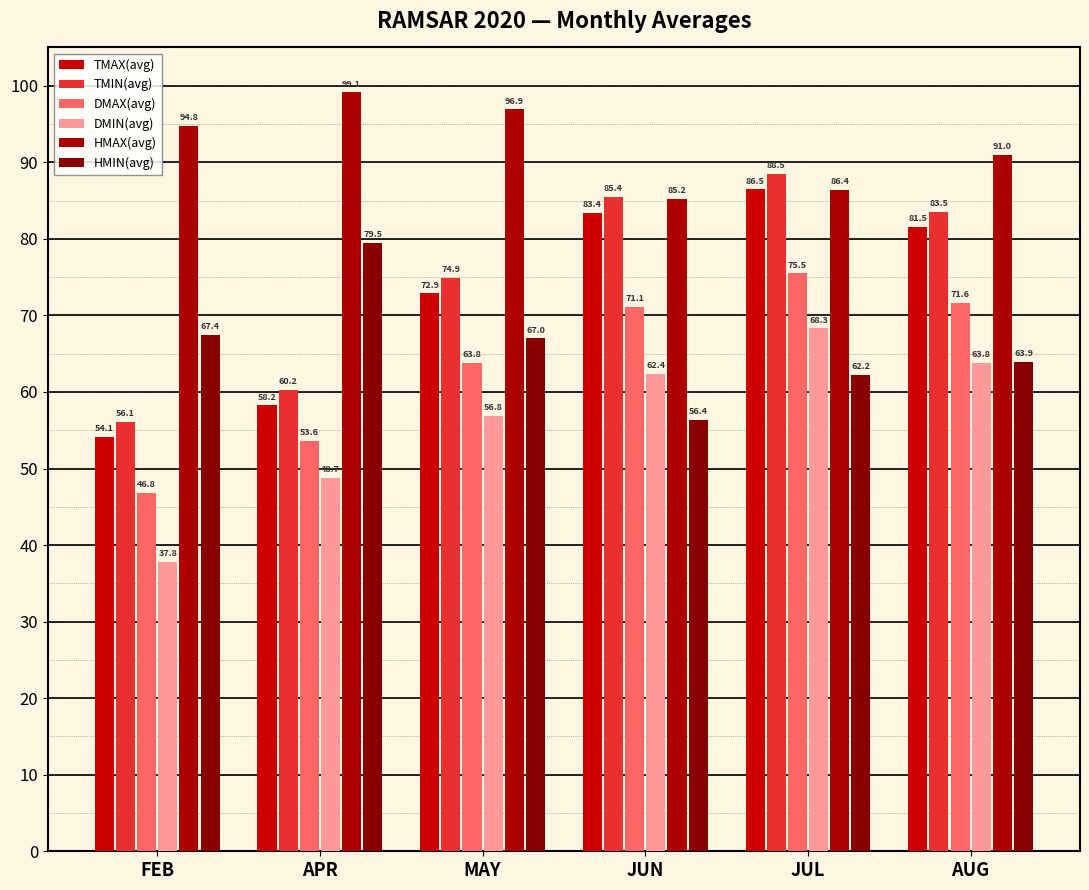

What is the label of the 6th bar from the right?

FEB